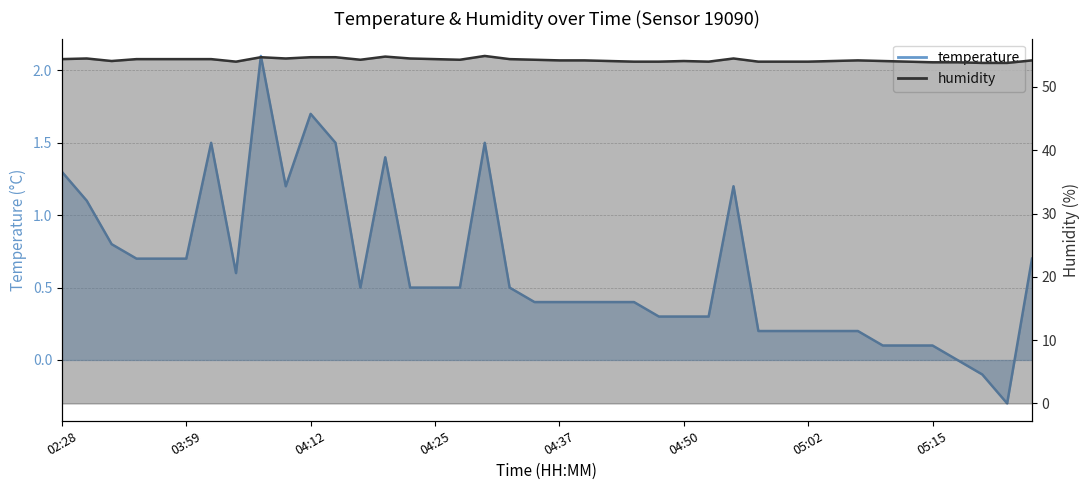

How many values in temperature are below zero?

2